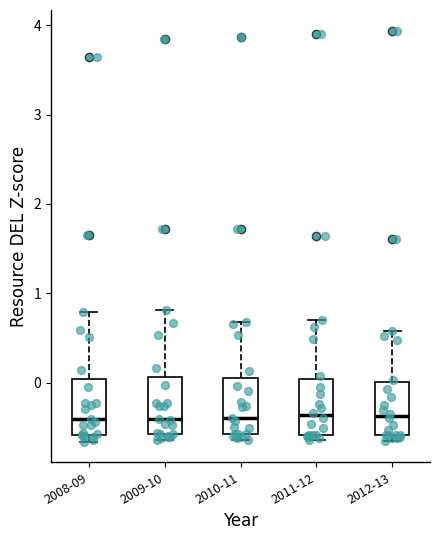

Reading left to right, transcribe this box plot: for each box, give where its median line is, the range the box spans, and where its two whiskers end, as read against the y-axis. The values are not printed on the chart, so give them approximately, as read against the axis.

2008-09: median -0.4, box -0.6 to 0.0, whiskers -0.7 to 0.8
2009-10: median -0.4, box -0.6 to 0.1, whiskers -0.6 (just below the box's lower edge) to 0.8
2010-11: median -0.4, box -0.6 to 0.0, whiskers -0.6 (just below the box's lower edge) to 0.7
2011-12: median -0.4, box -0.6 to 0.0, whiskers -0.6 (just below the box's lower edge) to 0.7
2012-13: median -0.4, box -0.6 to 0.0, whiskers -0.6 (just below the box's lower edge) to 0.6